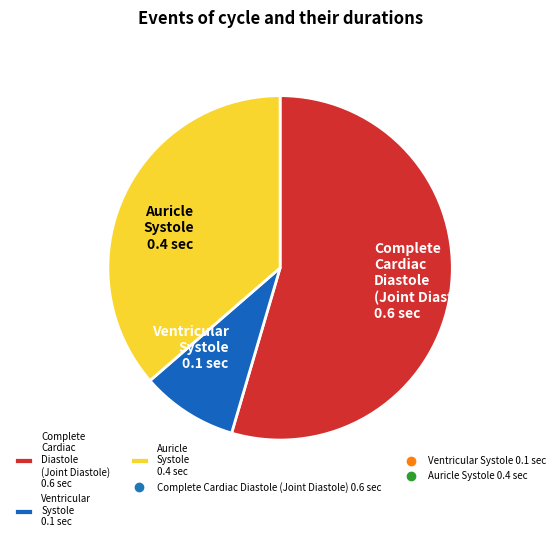

Which slice is the largest?

Complete Cardiac Diastole (Joint Diastole) 0.6 sec